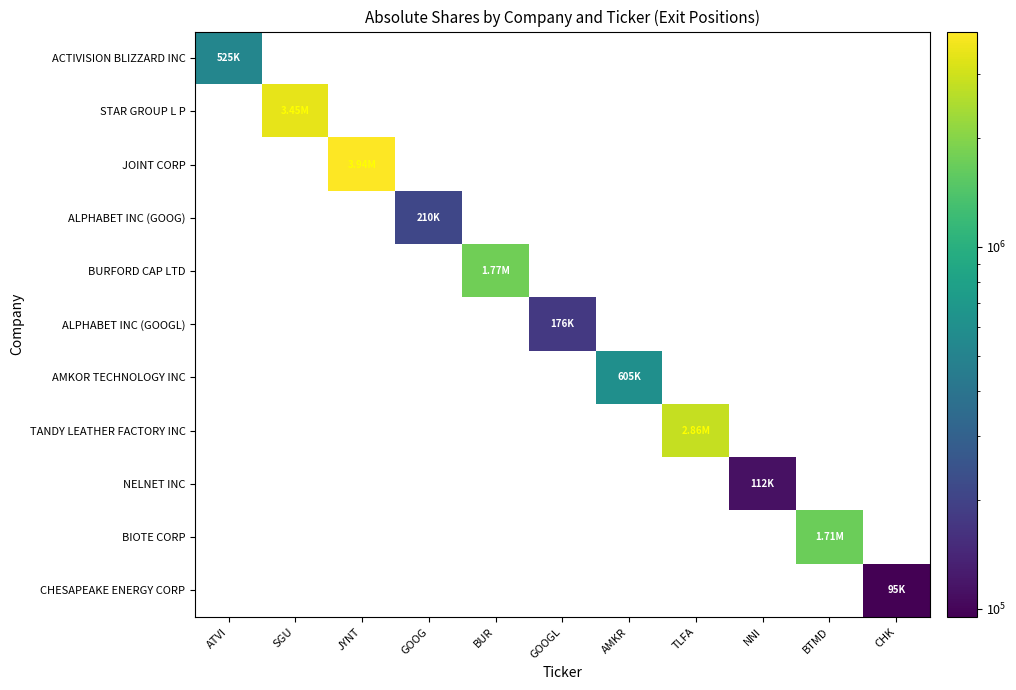

Which label corresponds to the largest value in the chart?

JYNT